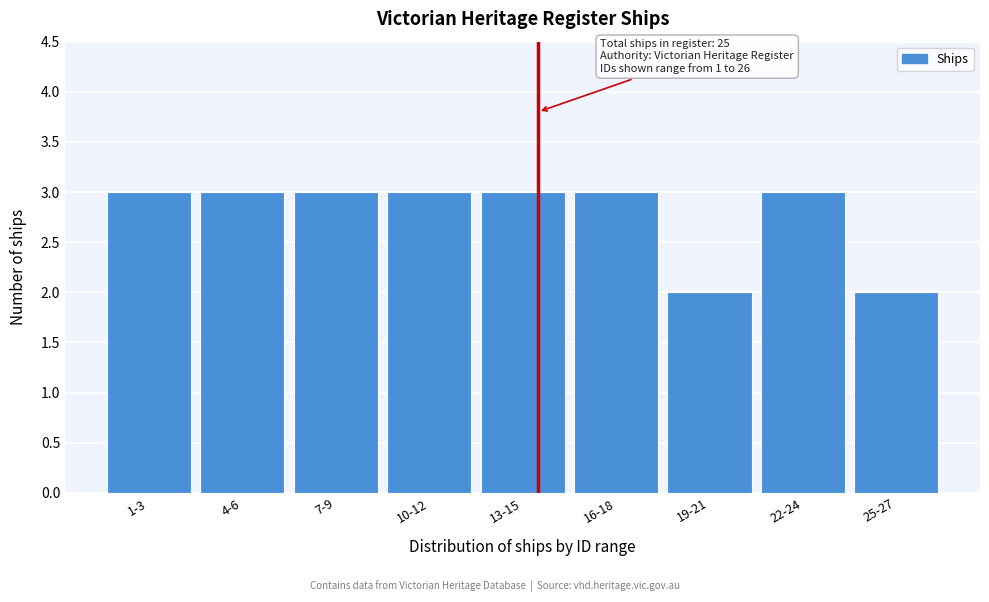

Reading left to right, list all the values displayed in this chart.

1-3=3	4-6=3	7-9=3	10-12=3	13-15=3	16-18=3	19-21=2	22-24=3	25-27=2